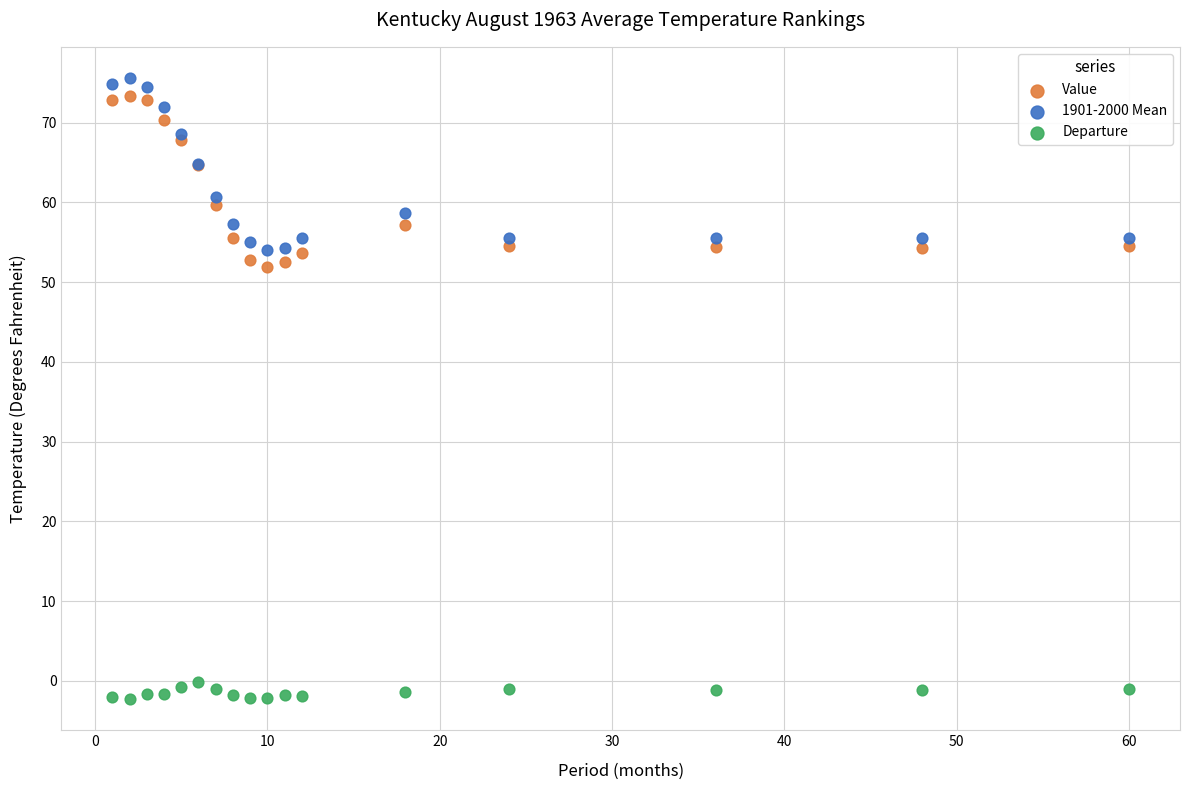

Which series has the largest Y range (max minus min)?

1901-2000 Mean